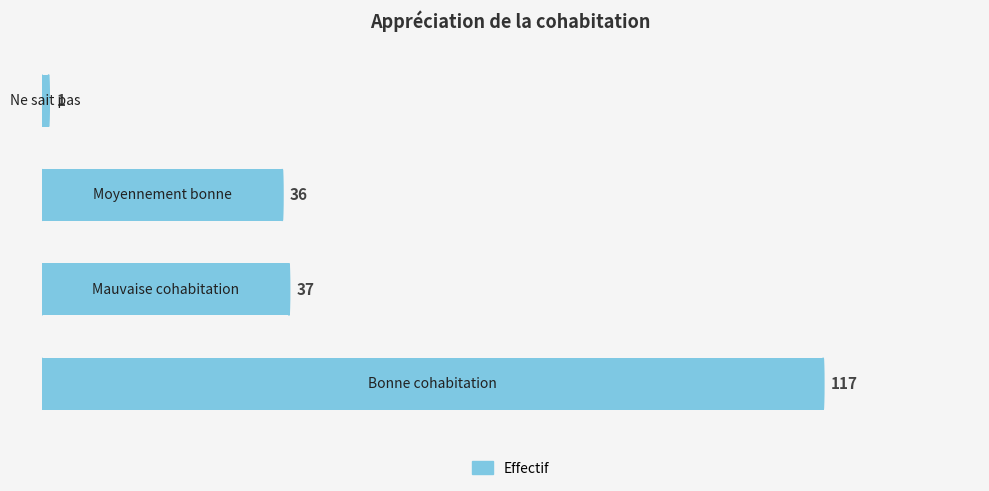

What is the difference between the maximum and second lowest values?

81